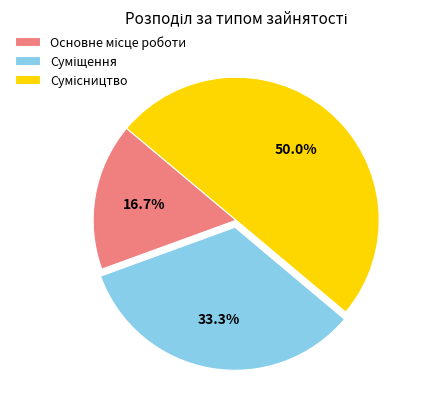

To the nearest percent, what is the average slice percentage?

33%